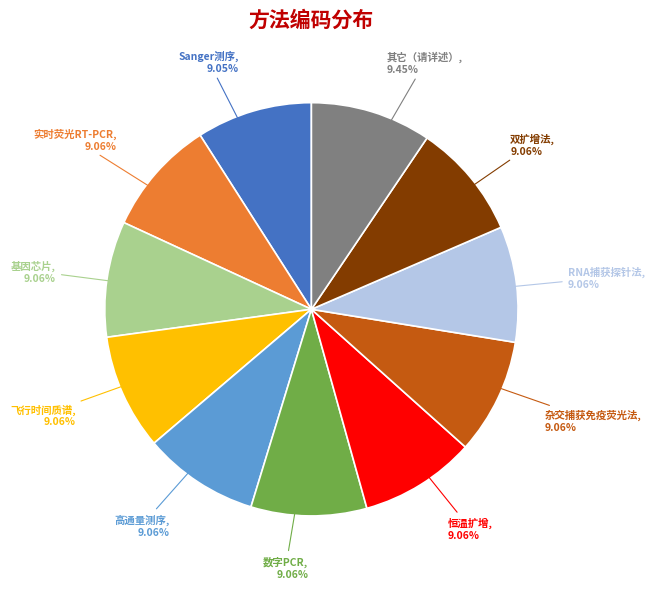

The Sanger测序 slice represents 9% of the pie. True or false?

True